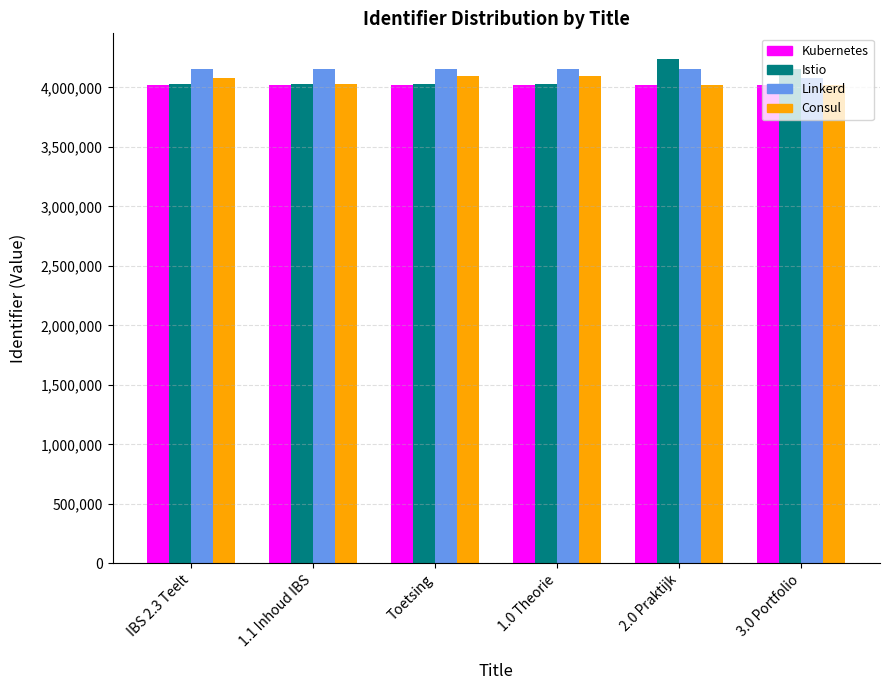

What is the label of the 4th bar from the right?

Toetsing